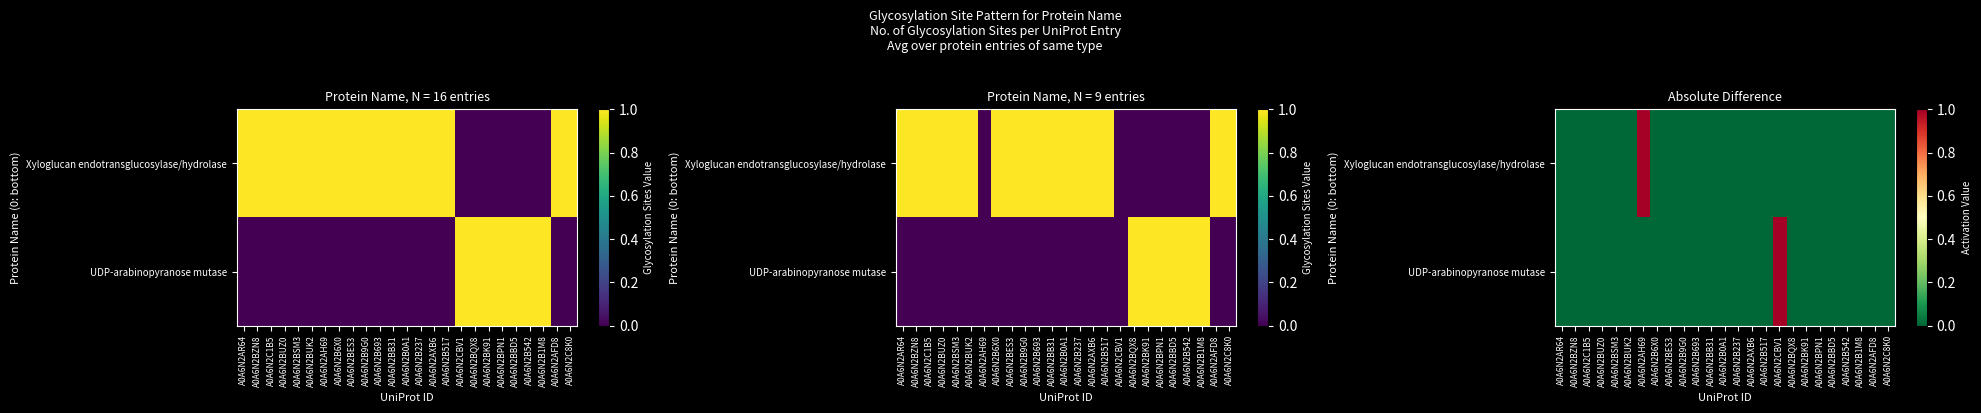

The value of Xyloglucan endotransglucosylase/hydrolase at A0A6N2BUZ0 is 0. True or false?

True